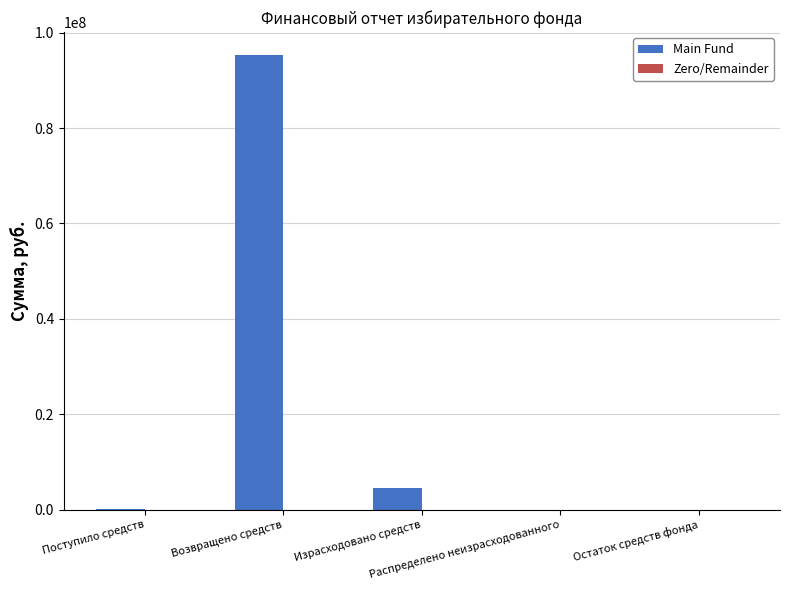

How many series are shown in this chart?

1